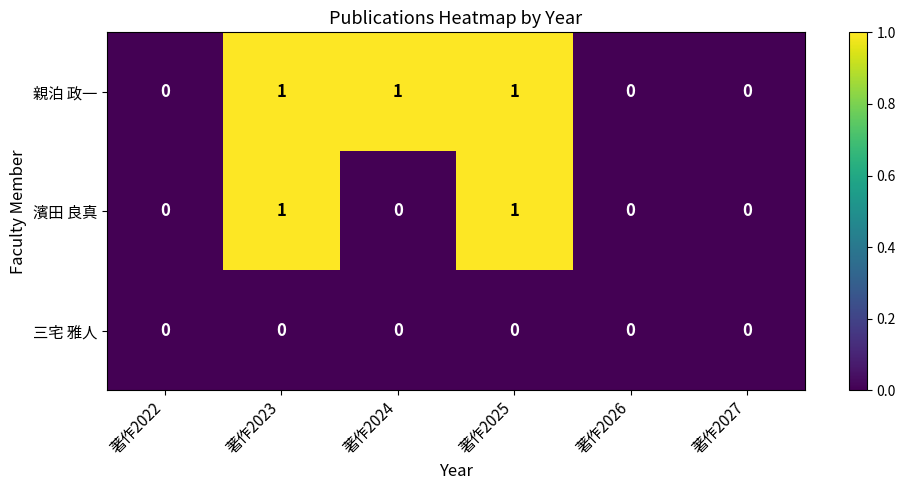

What is the maximum value shown in the chart?

1